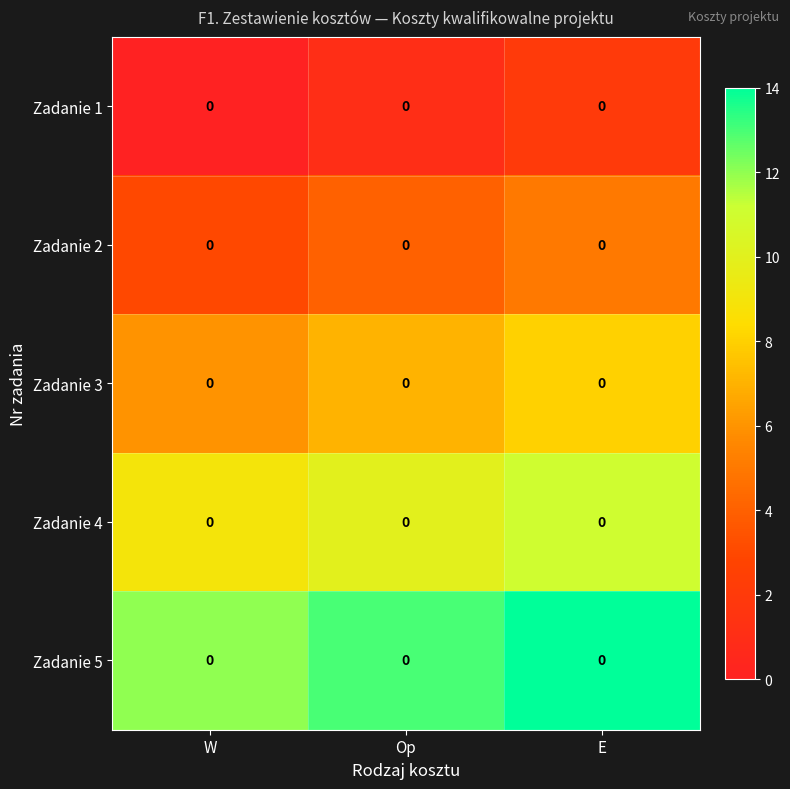

How many values in Zadanie 1 are above zero?

2